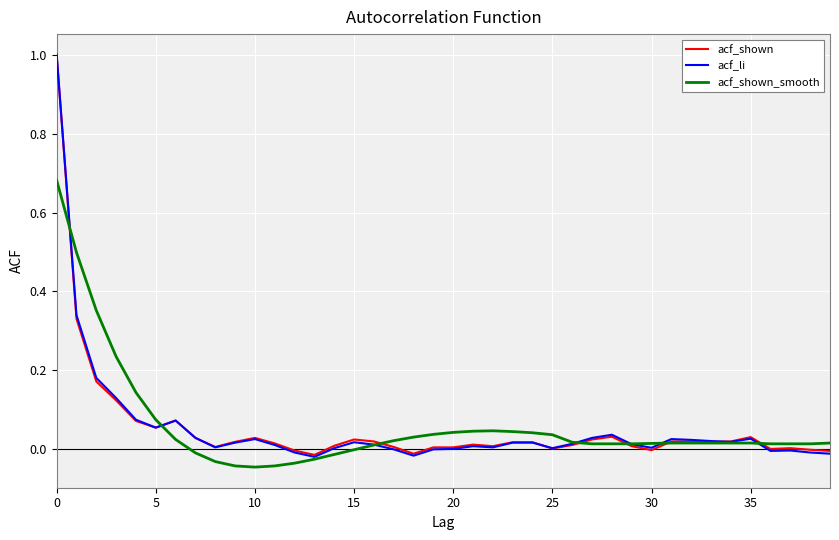

What is the maximum value shown in the chart?

1.0